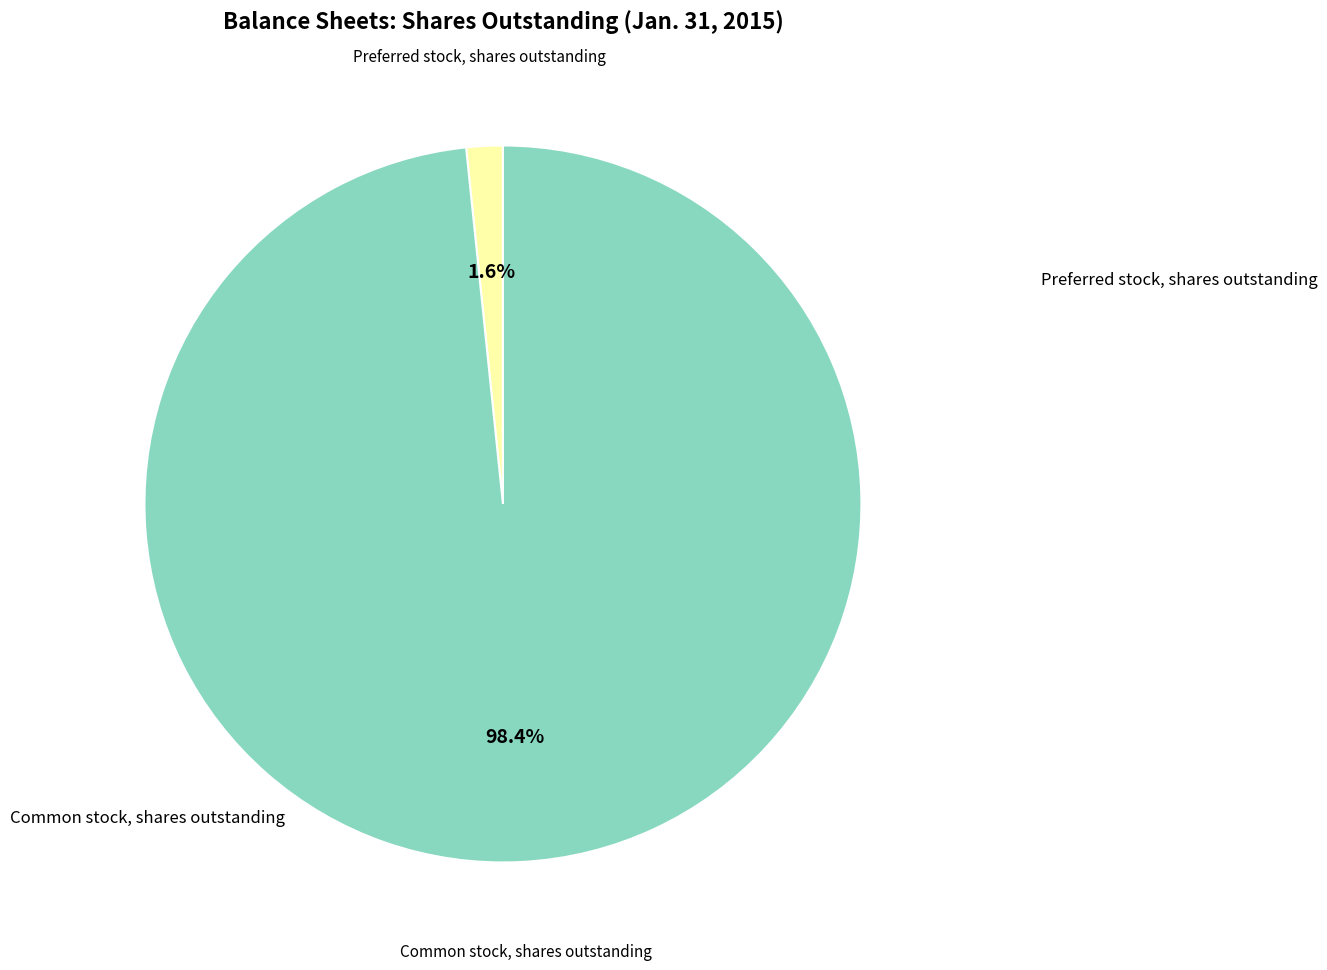

Do Preferred stock, shares outstanding and Common stock, shares outstanding together represent more than half of the pie?

Yes